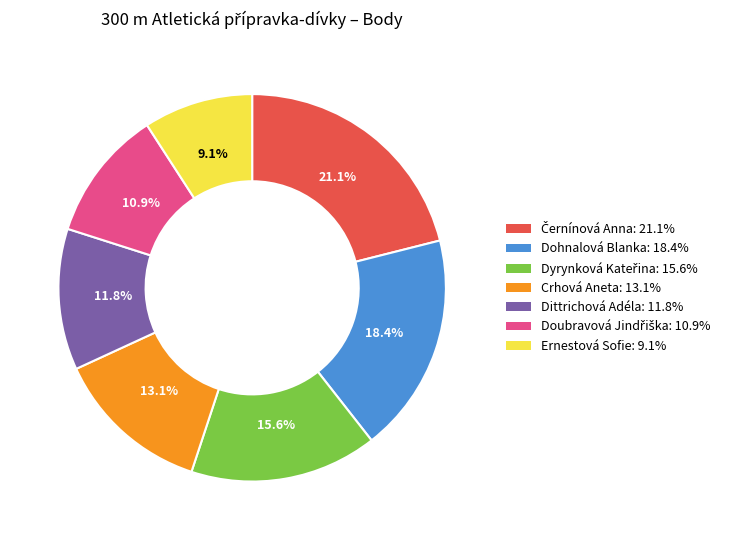

To the nearest percent, what is the average slice percentage?

14%